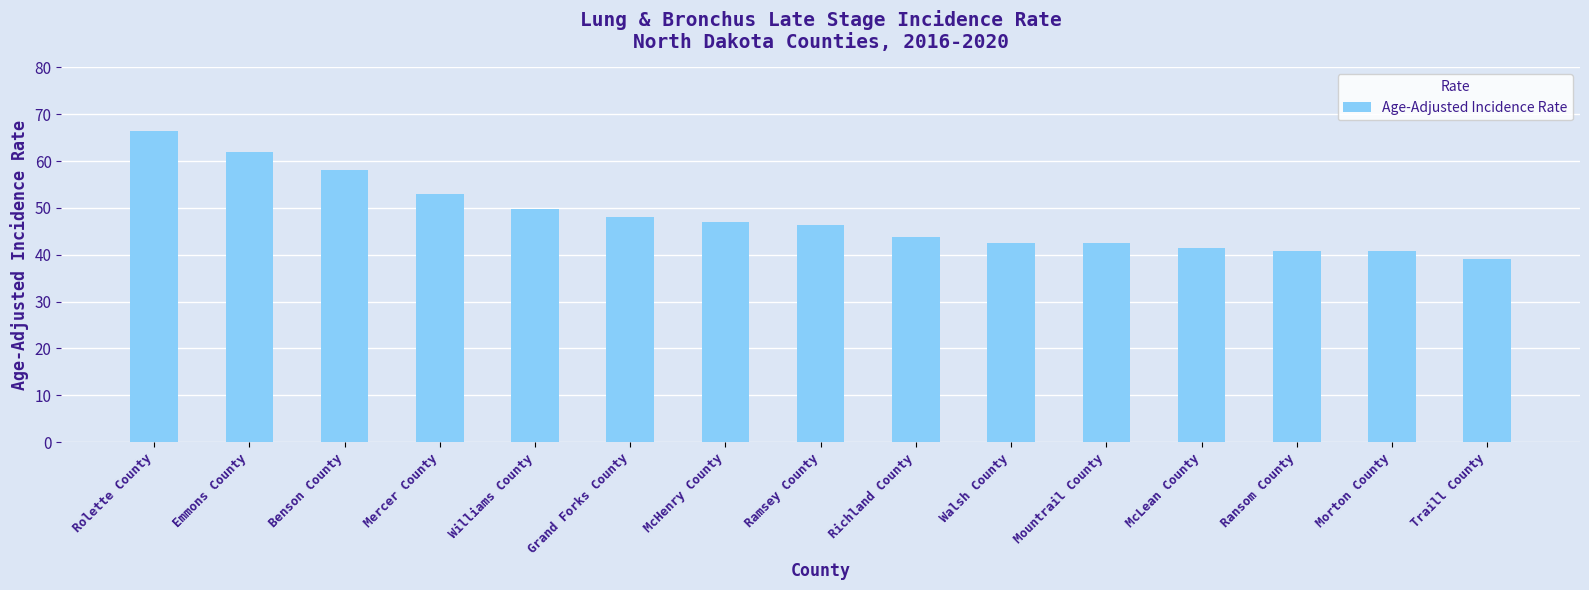

What is the difference between the values at Traill County and Williams County?

10.8